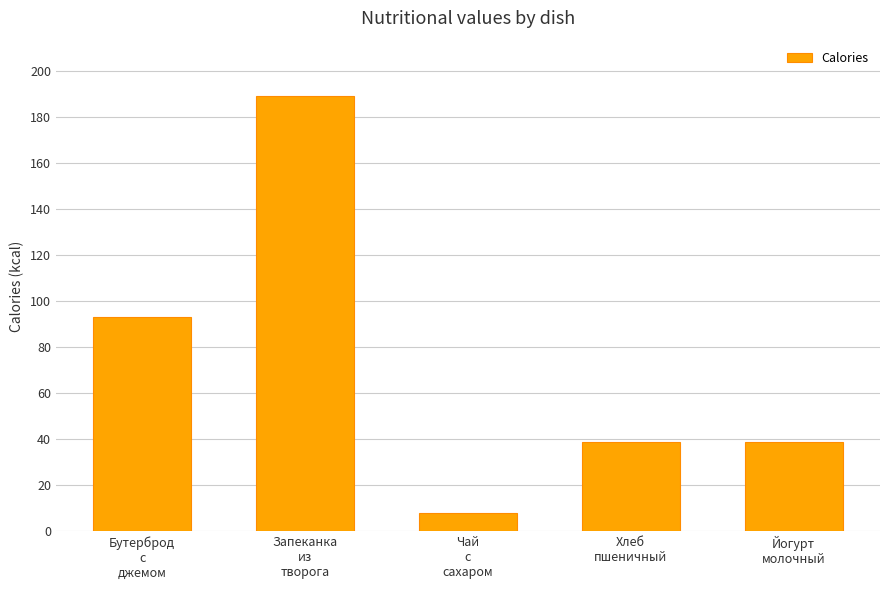

Reading left to right, what are all the values shown in this chart?

Бутерброд
с
джемом=93	Запеканка
из
творога=189	Чай
с
сахаром=8	Хлеб
пшеничный=39	Йогурт
молочный=39